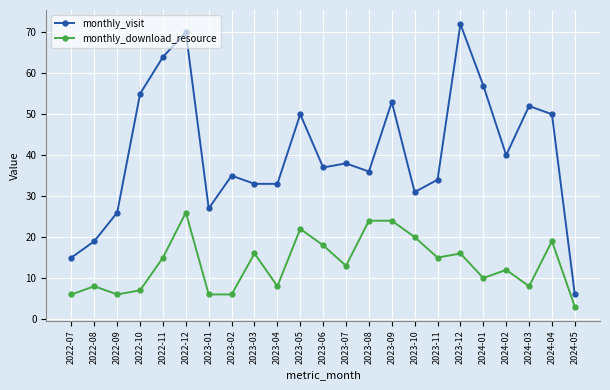

Which series has the largest total across all categories?

monthly_visit